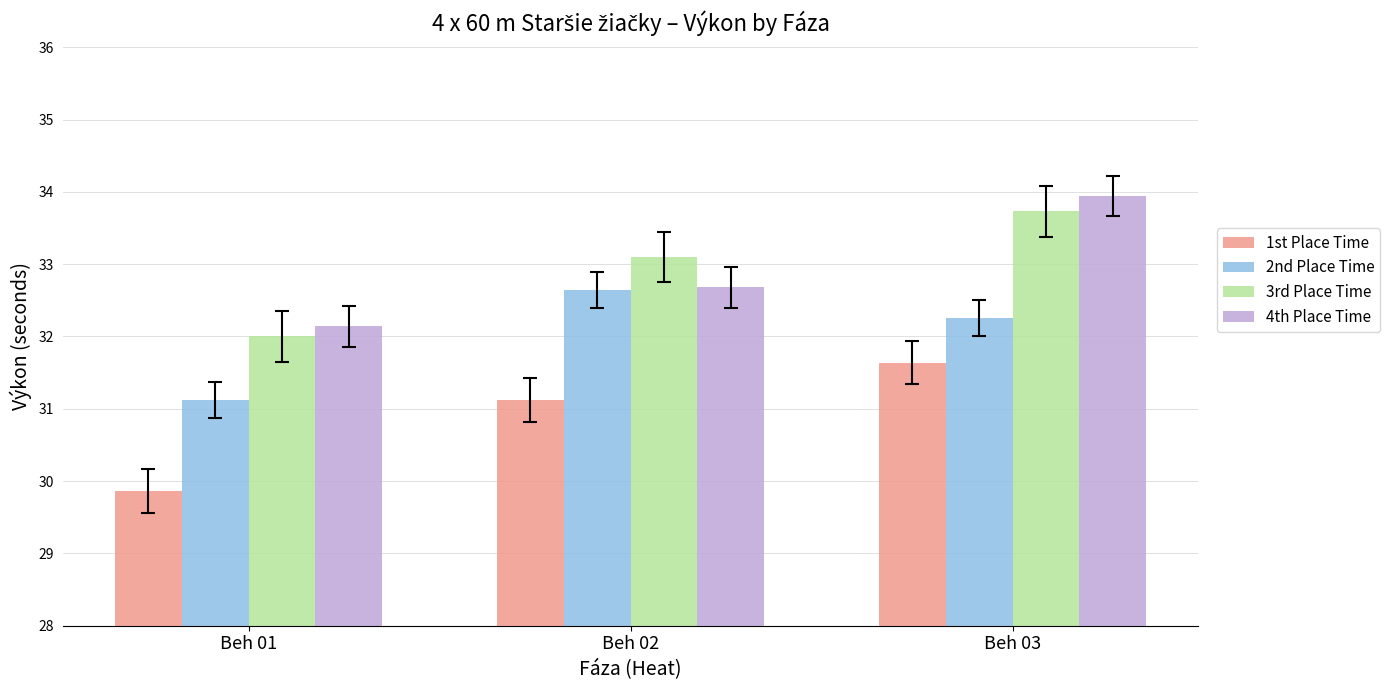

Count the number of categories in the chart.

3